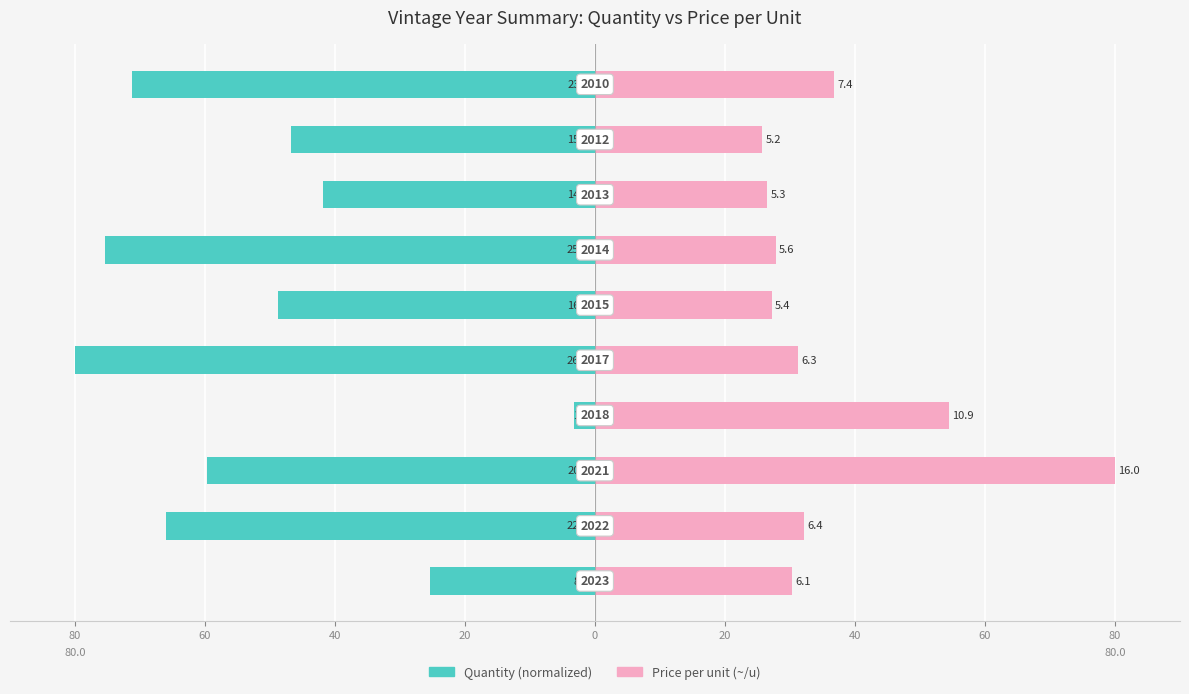

Reading right to left, transcribe all the data shown in this chart.

Quantity (normalized): -71.2	-46.7	-41.8	-75.4	-48.8	-80.0	-3.3	-59.7	-66.0	-25.4
Price per unit (~/u): 36.8	25.8	26.5	27.8	27.2	31.3	54.5	80.0	32.1	30.3